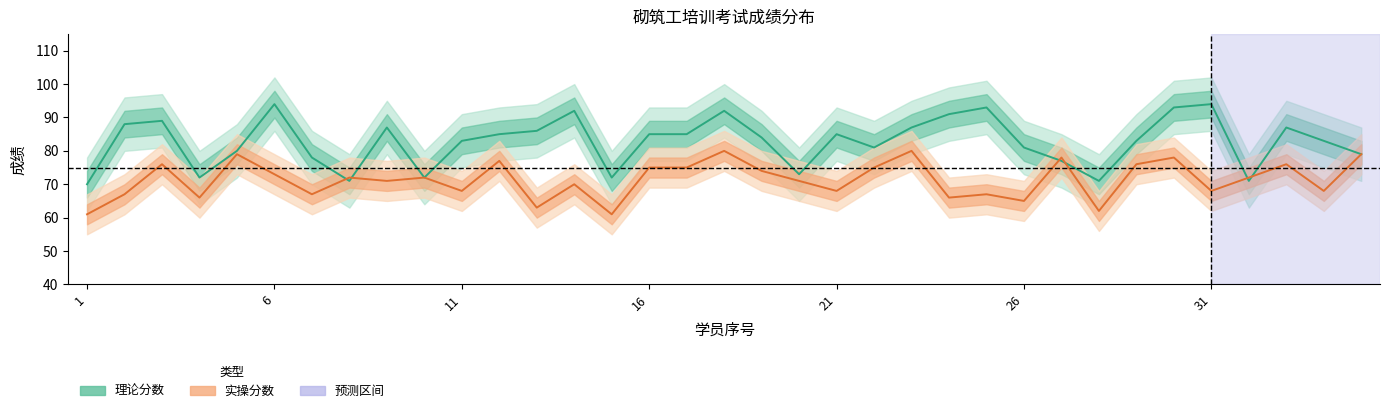

How many intersections are there between 理论分数 and 实操分数?

6